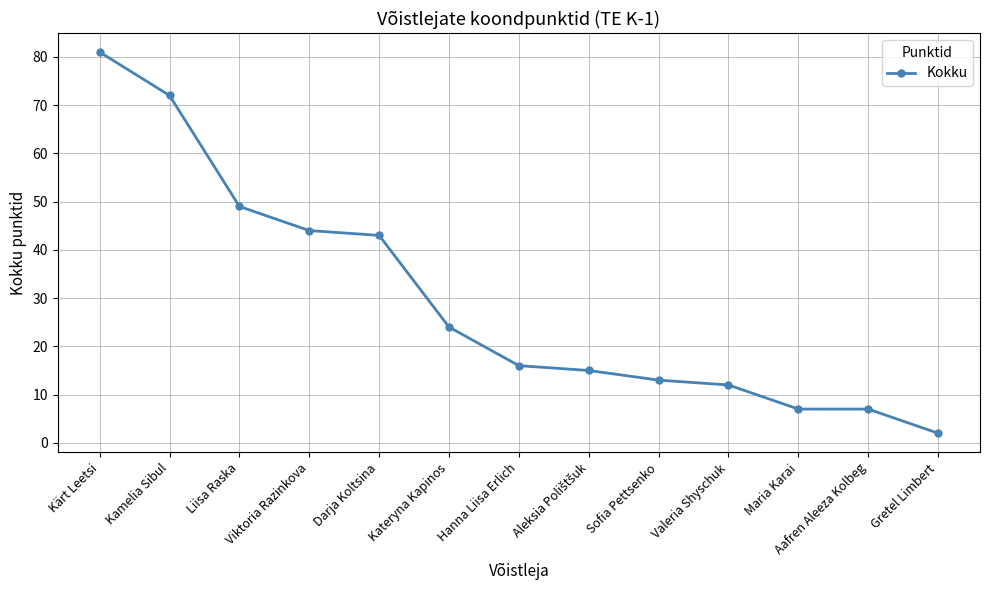

What is the difference between the maximum and minimum values?

79